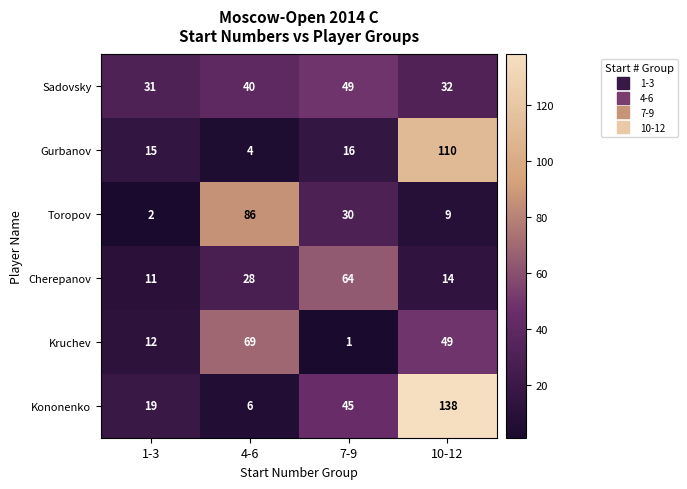

What is the difference between the highest and lowest values at 10-12?

129